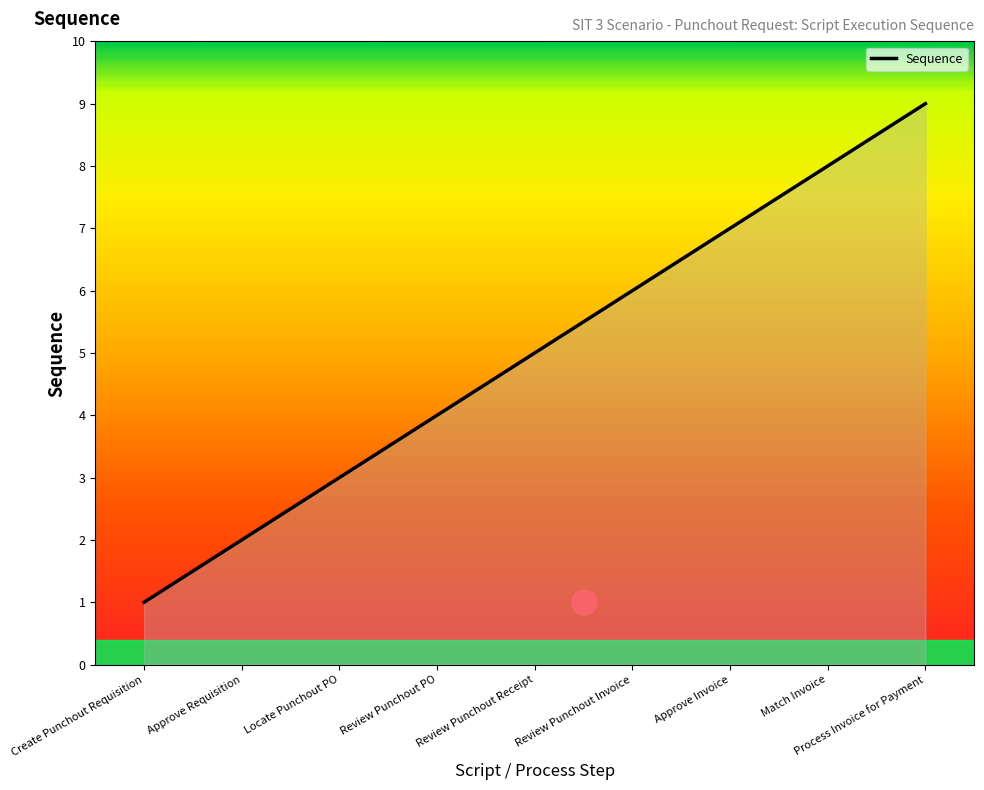

Reading left to right, transcribe all the data shown in this chart.

1	2	3	4	5	6	7	8	9